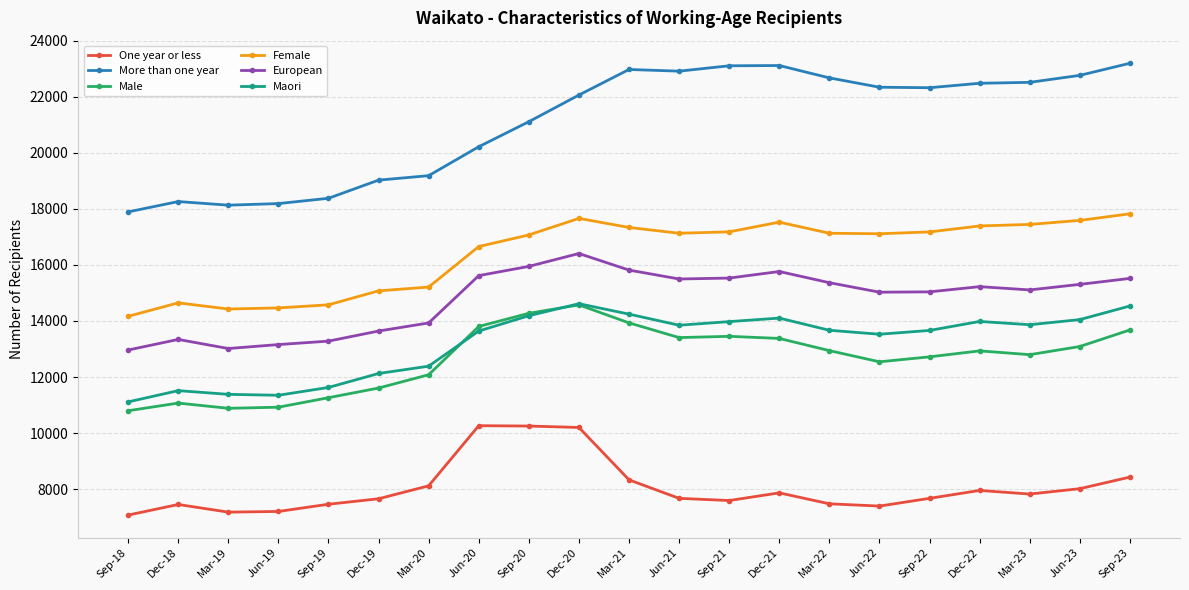

True or false: Maori and European cross at least once.

False